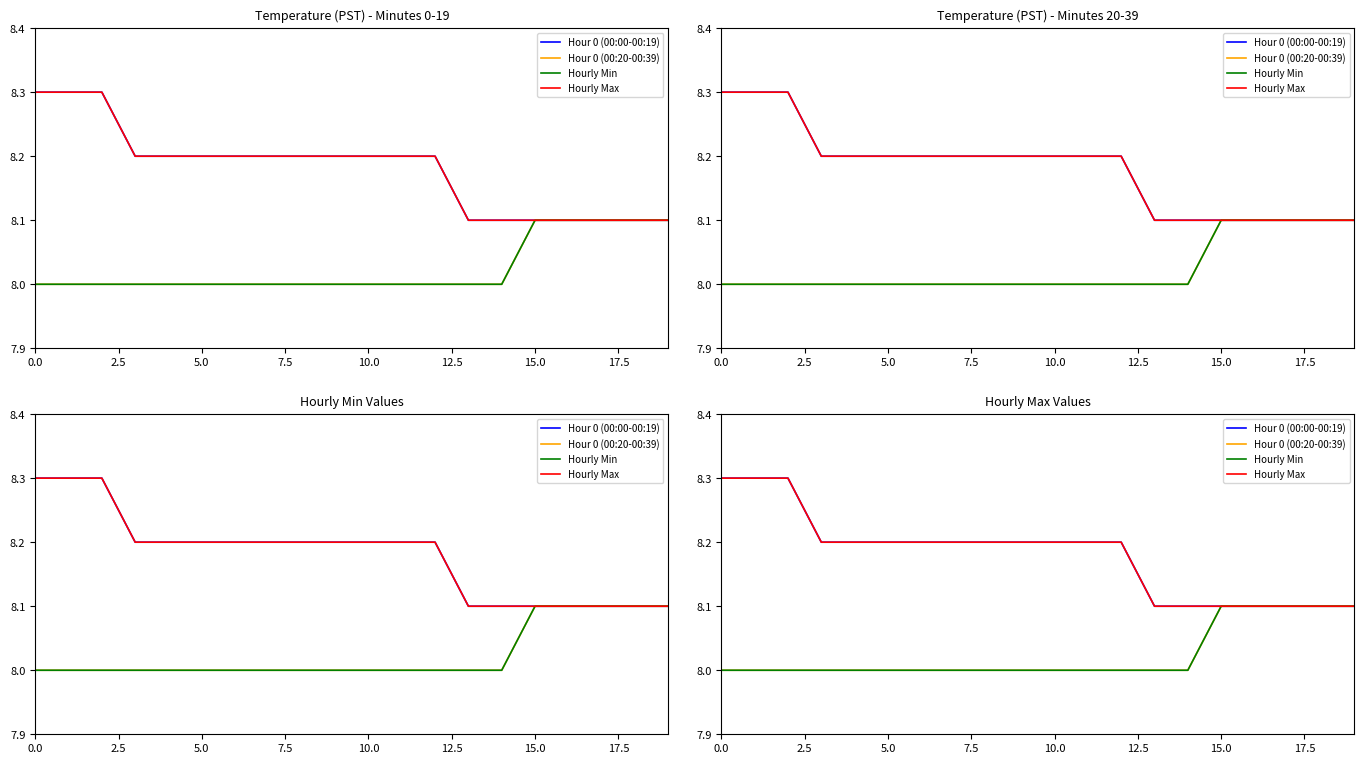

How many values in the Hourly Min series exceed 8?

5